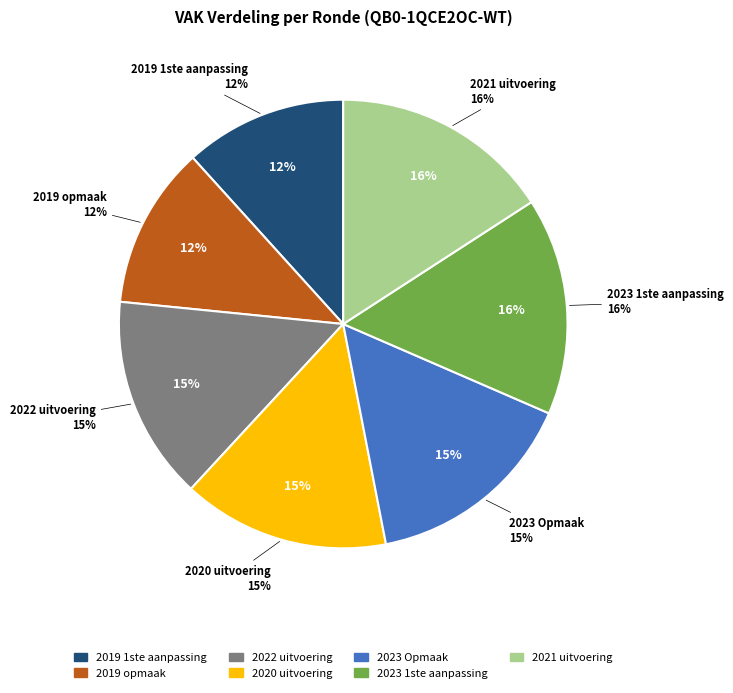

What percentage is the 2022 uitvoering slice, to the nearest percent?

15%